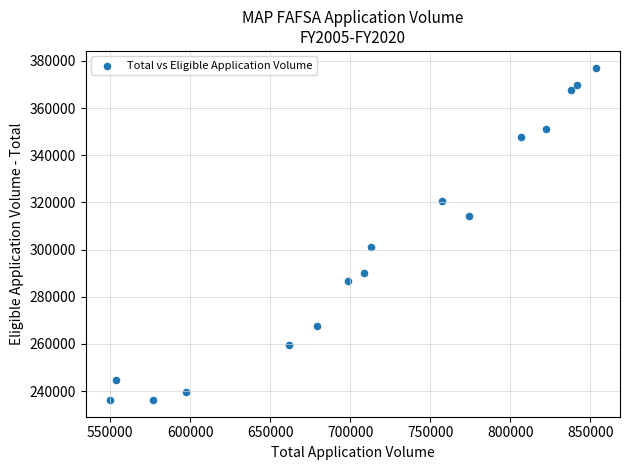

What is the range of Y values (max minus min)?

141039